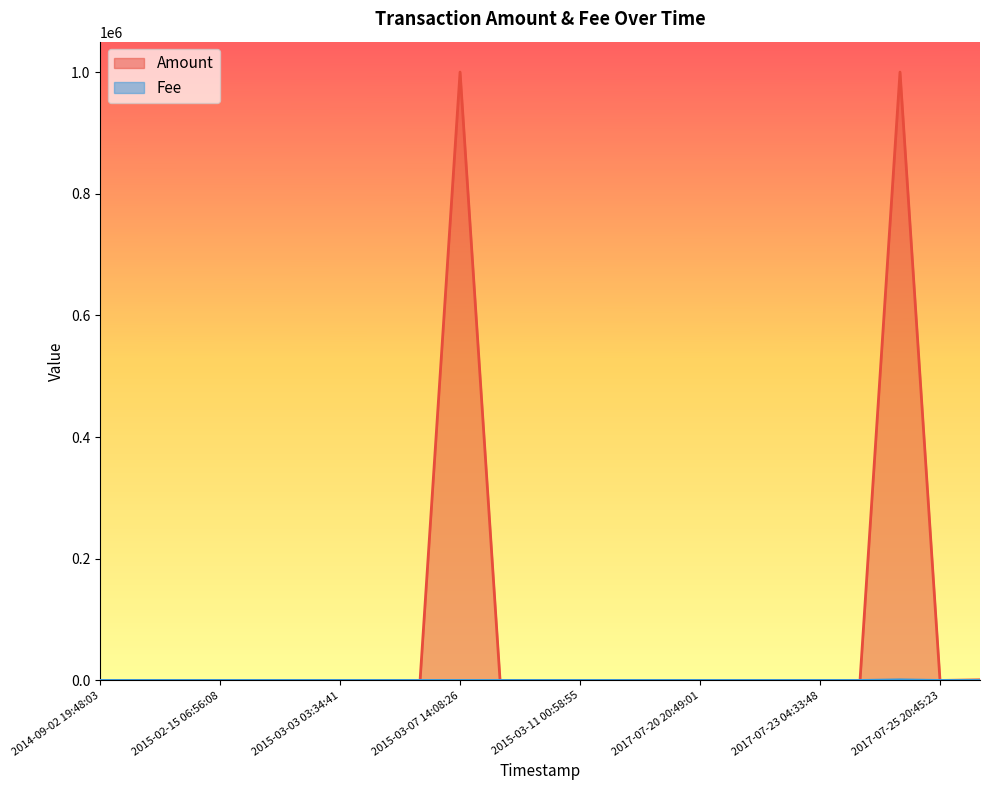

Which category has the lowest value across all series?

2014-09-02 19:50:34